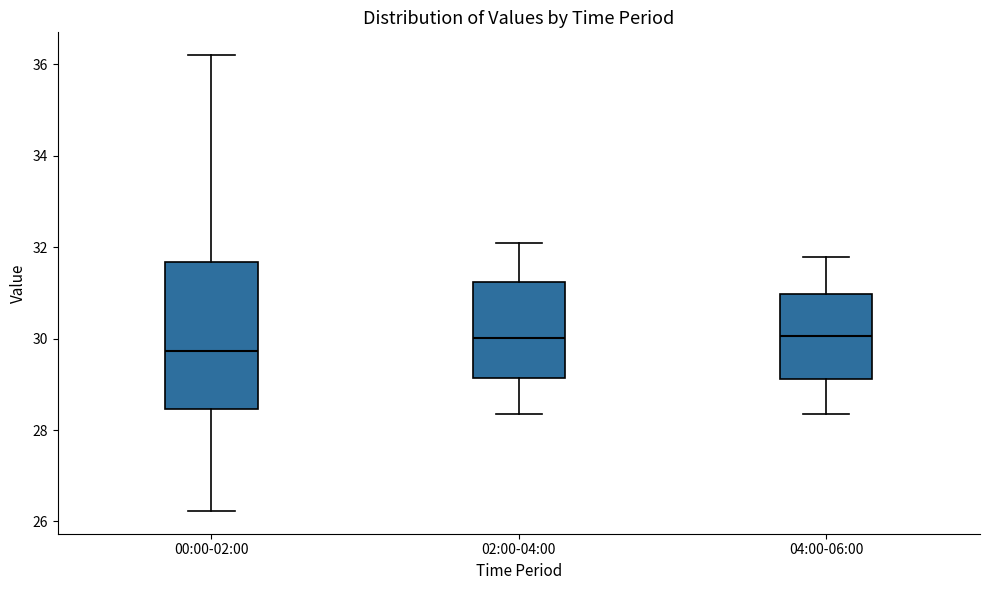

Where does the median line of the box for 04:00-06:00 sit on the y-axis? The values are not printed on the chart, so give them approximately, as read against the axis.

30.0